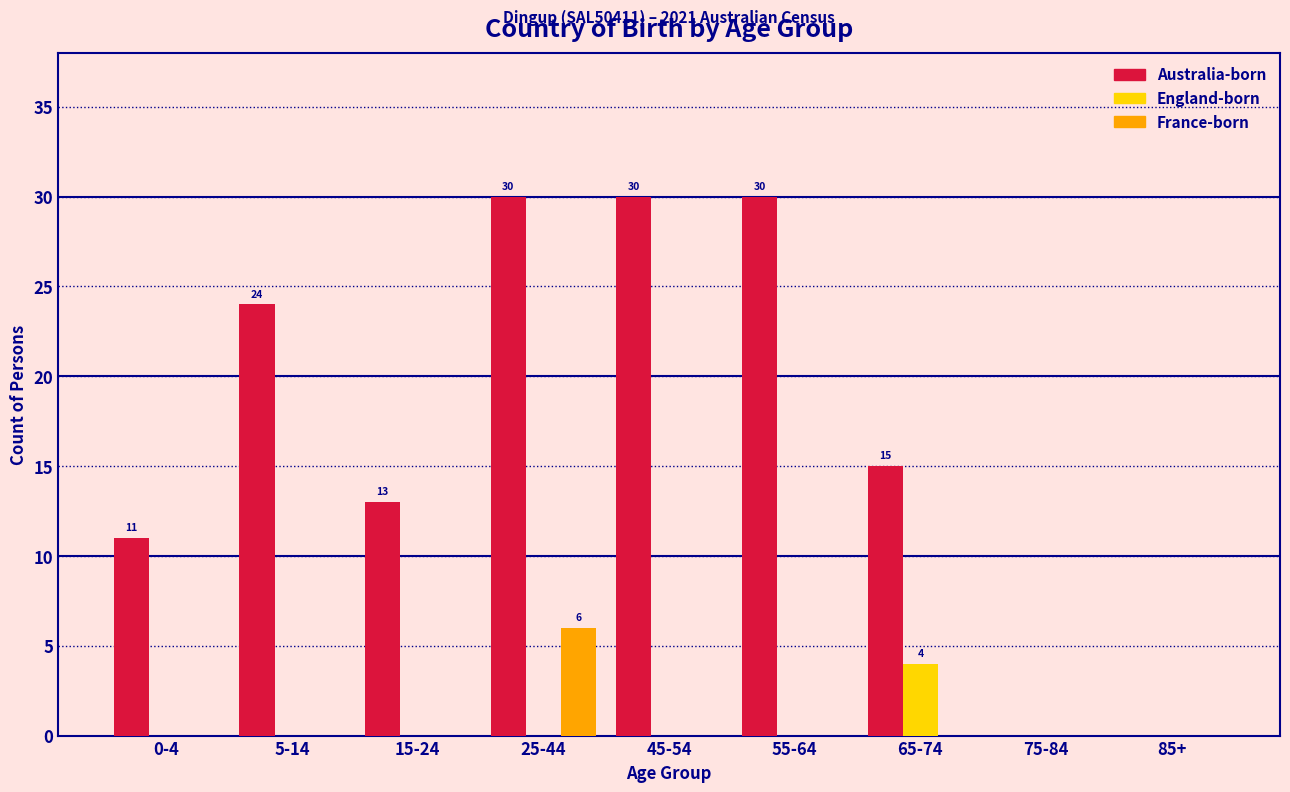

Reading left to right, transcribe all the data shown in this chart.

Australia-born: 0-4=11	5-14=24	15-24=13	25-44=30	45-54=30	55-64=30	65-74=15	75-84=0	85+=0
England-born: 0-4=0	5-14=0	15-24=0	25-44=0	45-54=0	55-64=0	65-74=4	75-84=0	85+=0
France-born: 0-4=0	5-14=0	15-24=0	25-44=6	45-54=0	55-64=0	65-74=0	75-84=0	85+=0